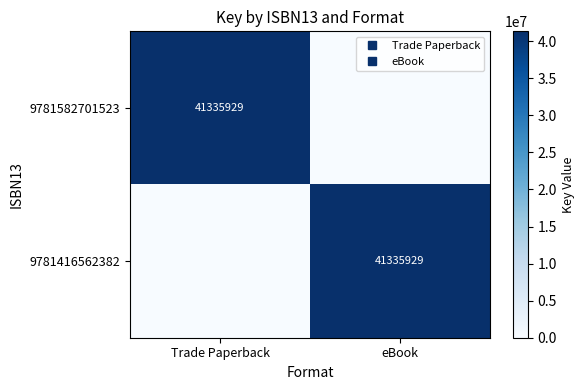

What is the difference between the 9781416562382 values at eBook and Trade Paperback?

41335929